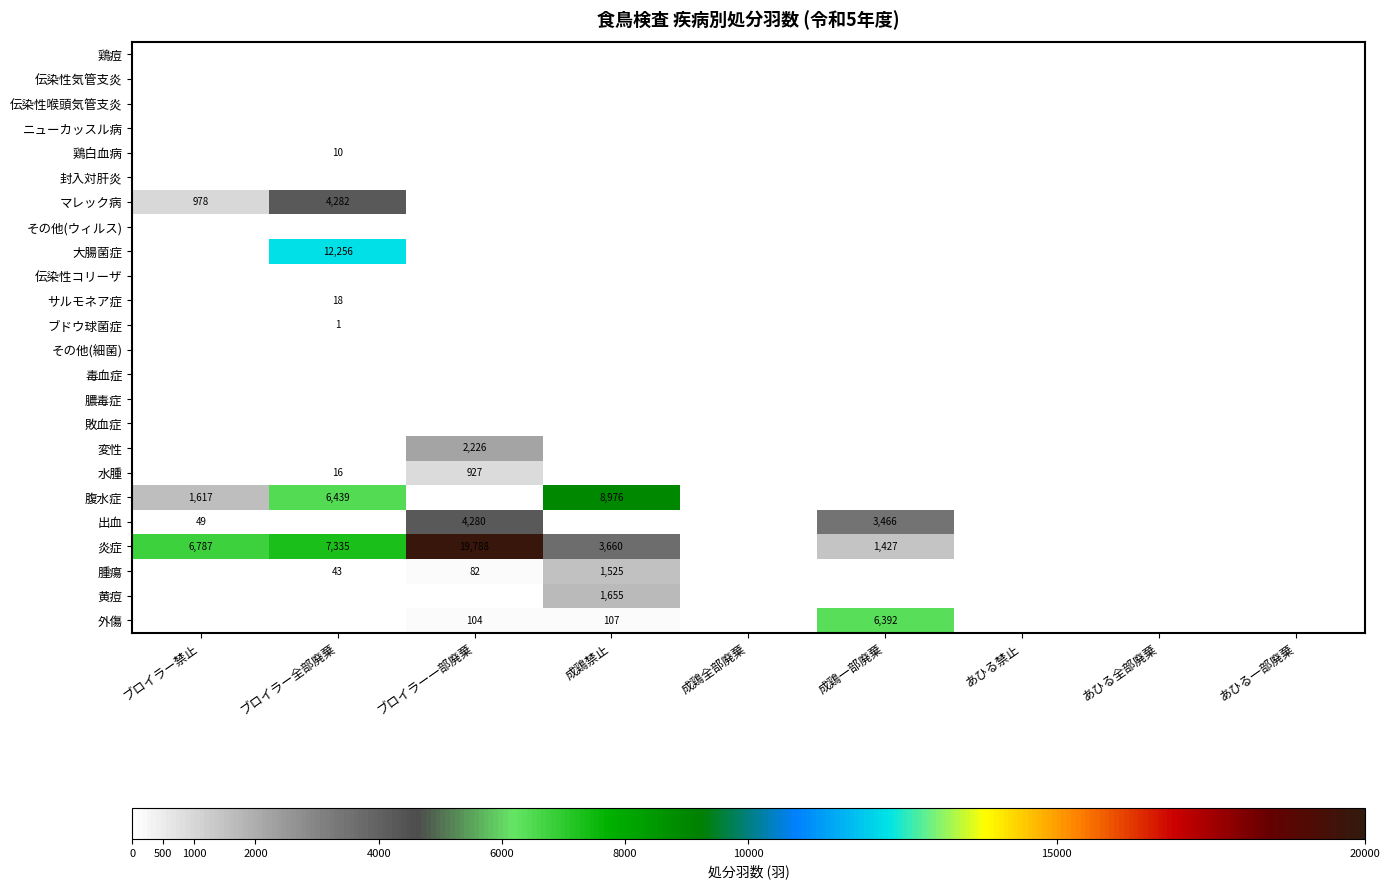

True or false: 外傷 has a value of 169 at 成鶏禁止.

False